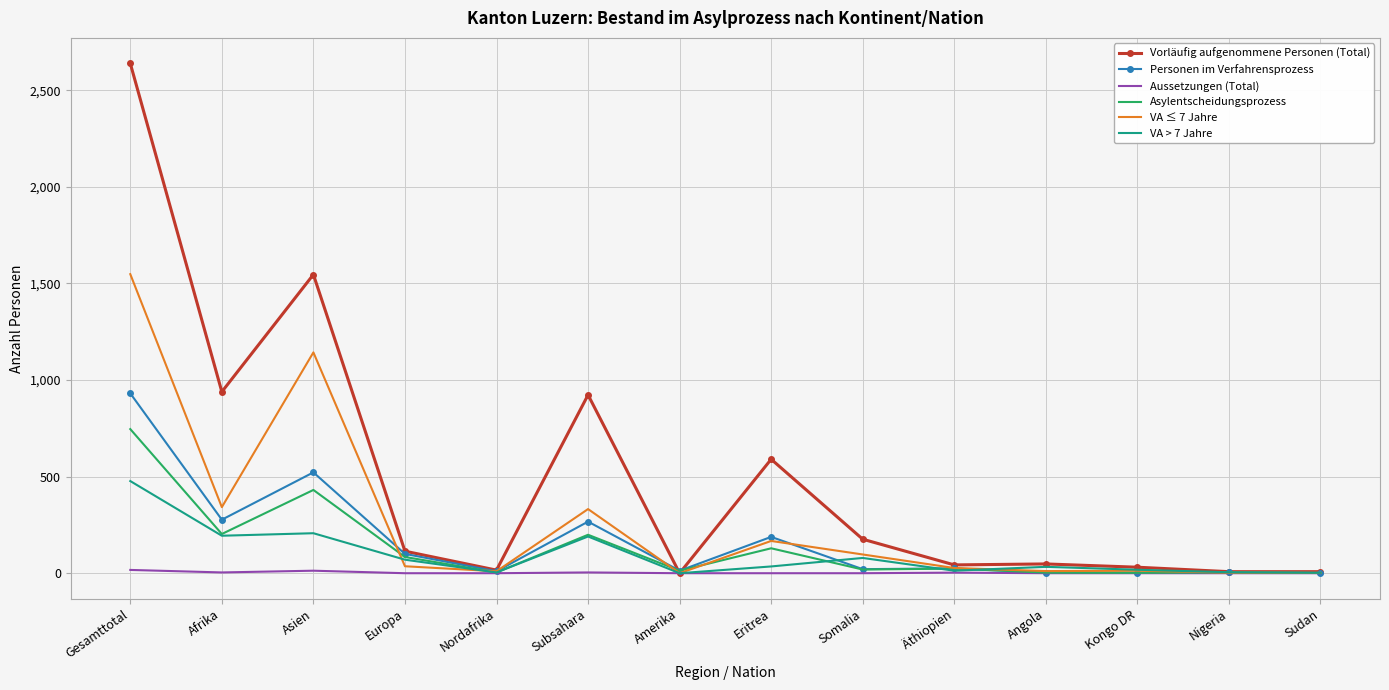

Which series has the largest total across all categories?

Vorläufig aufgenommene Personen (Total)